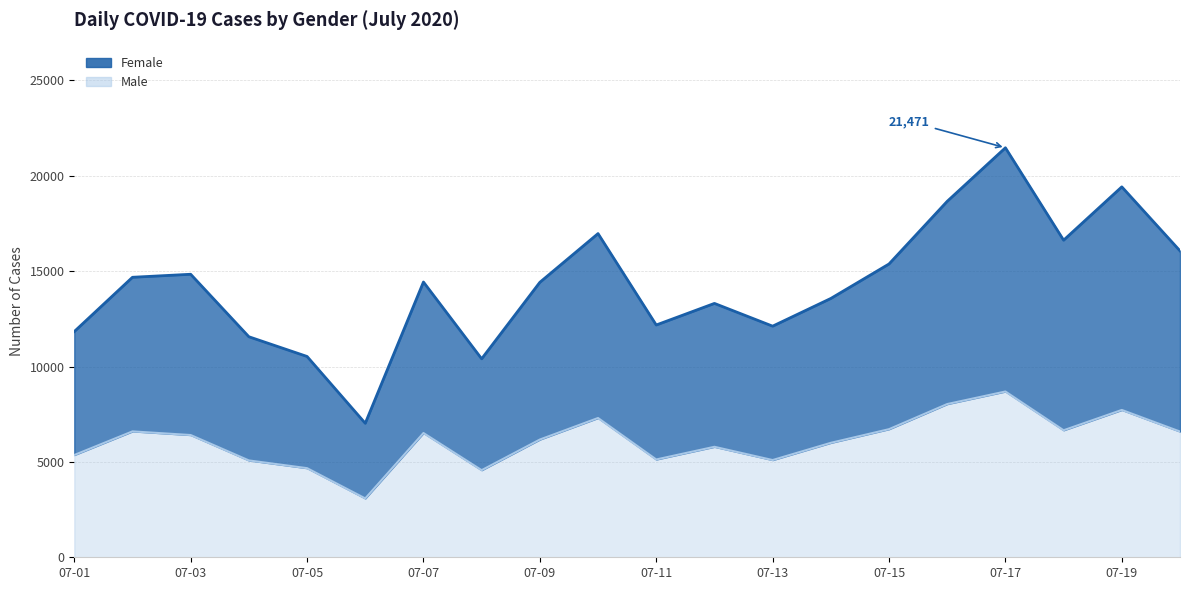

The value of Male at 2020-07-06 is 3086. True or false?

True